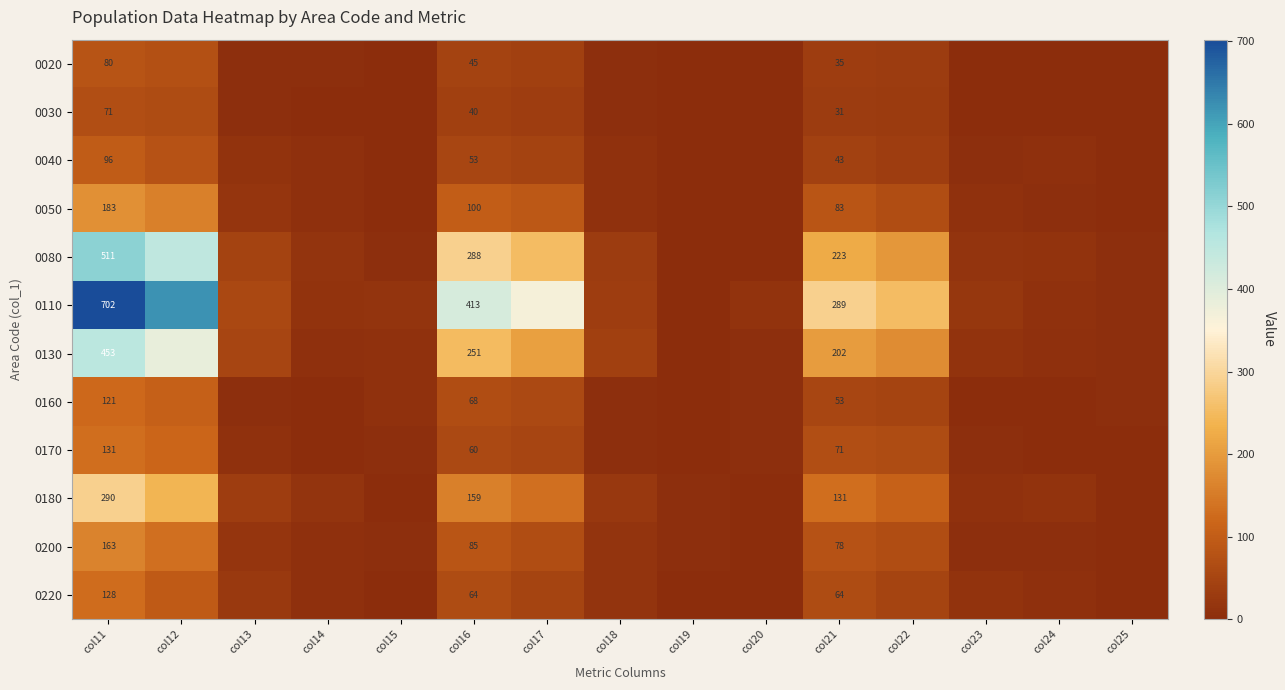

At col21, list the series in order from smallest to largest.

0030, 0020, 0040, 0160, 0220, 0170, 0200, 0050, 0180, 0130, 0080, 0110